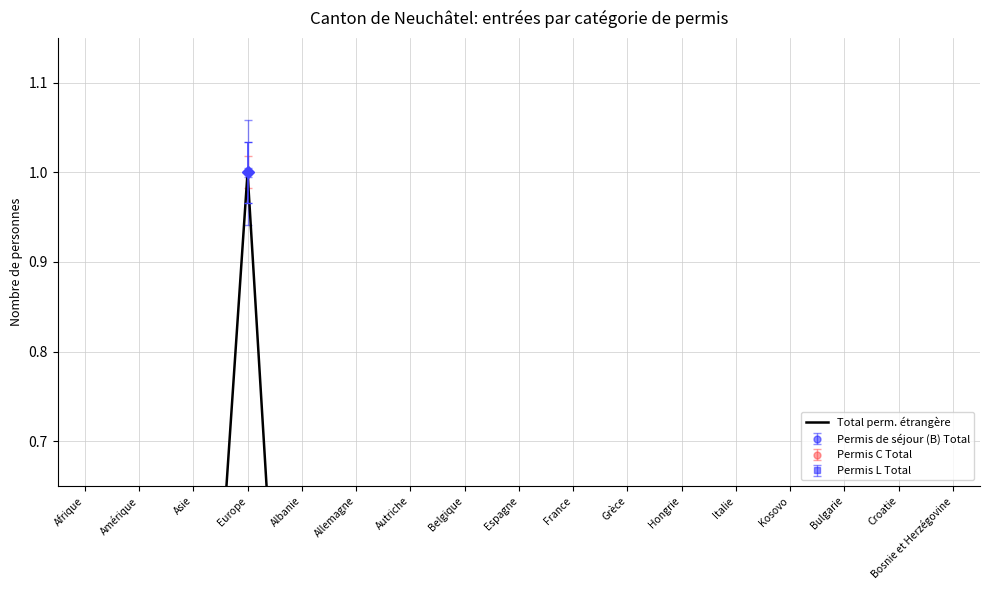

Reading left to right, list all the values displayed in this chart.

Afrique=0.1	Amérique=0.1	Asie=0.1	Europe=1.0	Albanie=0.0	Allemagne=0.0	Autriche=0.0	Belgique=0.0	Espagne=0.1	France=0.4	Grèce=0.0	Hongrie=0.0	Italie=0.1	Kosovo=0.0	Bulgarie=0.0	Croatie=0.0	Bosnie et Herzégovine=0.0